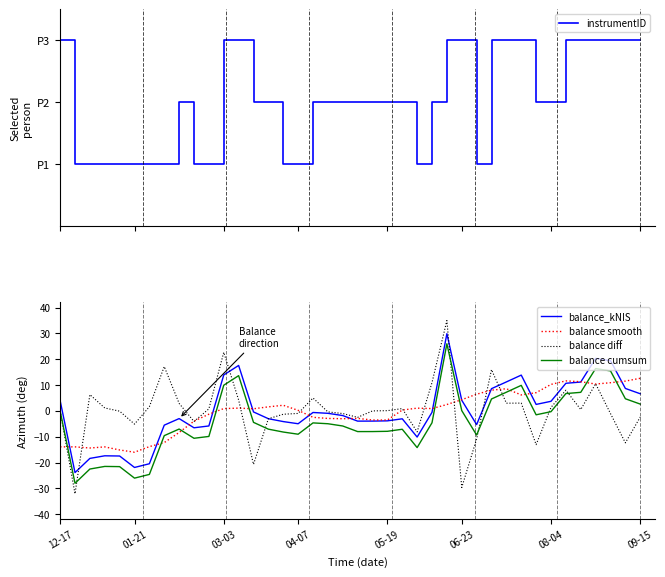

Reading left to right, list all the values displayed in this chart.

instrumentID: 3.0	1.0	1.0	1.0	1.0	1.0	1.0	1.0	2.0	1.0	1.0	3.0	3.0	2.0	2.0	1.0	1.0	2.0	2.0	2.0	2.0	2.0	2.0	2.0	1.0	2.0	3.0	3.0	1.0	3.0	3.0	3.0	2.0	2.0	3.0	3.0	3.0	3.0	3.0	3.0
balance_kNIS: 4.0	-23.9	-18.4	-17.4	-17.4	-21.9	-20.4	-5.5	-3.0	-6.5	-5.8	13.9	17.6	-0.4	-3.0	-4.1	-5.0	-0.6	-0.9	-1.8	-3.9	-3.9	-3.8	-3.0	-10.1	-0.5	29.9	4.1	-5.3	8.6	11.2	13.9	2.5	3.7	10.7	11.2	20.3	19.4	8.7	6.7
balance smooth: -13.9	-13.9	-14.3	-13.9	-15.1	-16.0	-13.8	-12.2	-8.3	-3.9	-1.3	0.9	1.1	0.8	1.6	2.2	0.2	-2.5	-2.9	-3.0	-2.9	-3.5	-3.5	0.3	1.1	0.9	2.5	4.4	6.5	8.1	8.6	6.2	7.1	10.3	11.6	11.3	10.4	10.9	11.5	12.6
balance diff: 0.0	-32.0	6.3	1.2	-0.1	-5.1	1.6	17.2	2.9	-4.1	0.8	22.7	4.2	-20.7	-3.0	-1.3	-1.0	5.0	-0.4	-1.0	-2.5	0.0	0.1	0.9	-8.1	11.0	35.0	-29.6	-10.8	16.0	3.0	3.0	-13.0	1.4	8.0	0.5	10.5	-1.0	-12.3	-2.4
balance cumsum: 0.0	-28.0	-22.5	-21.5	-21.6	-26.0	-24.6	-9.6	-7.0	-10.6	-9.9	10.0	13.7	-4.4	-7.0	-8.2	-9.0	-4.6	-5.0	-5.8	-8.0	-8.0	-7.9	-7.1	-14.2	-4.6	26.0	0.1	-9.3	4.6	7.3	9.9	-1.5	-0.3	6.7	7.2	16.4	15.5	4.7	2.7